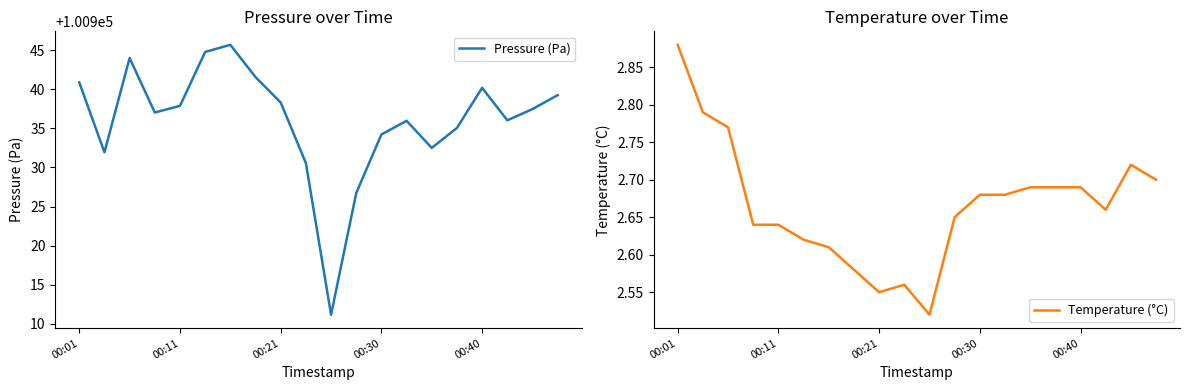

What is the highest value of the Pressure (Pa) series?

100945.7